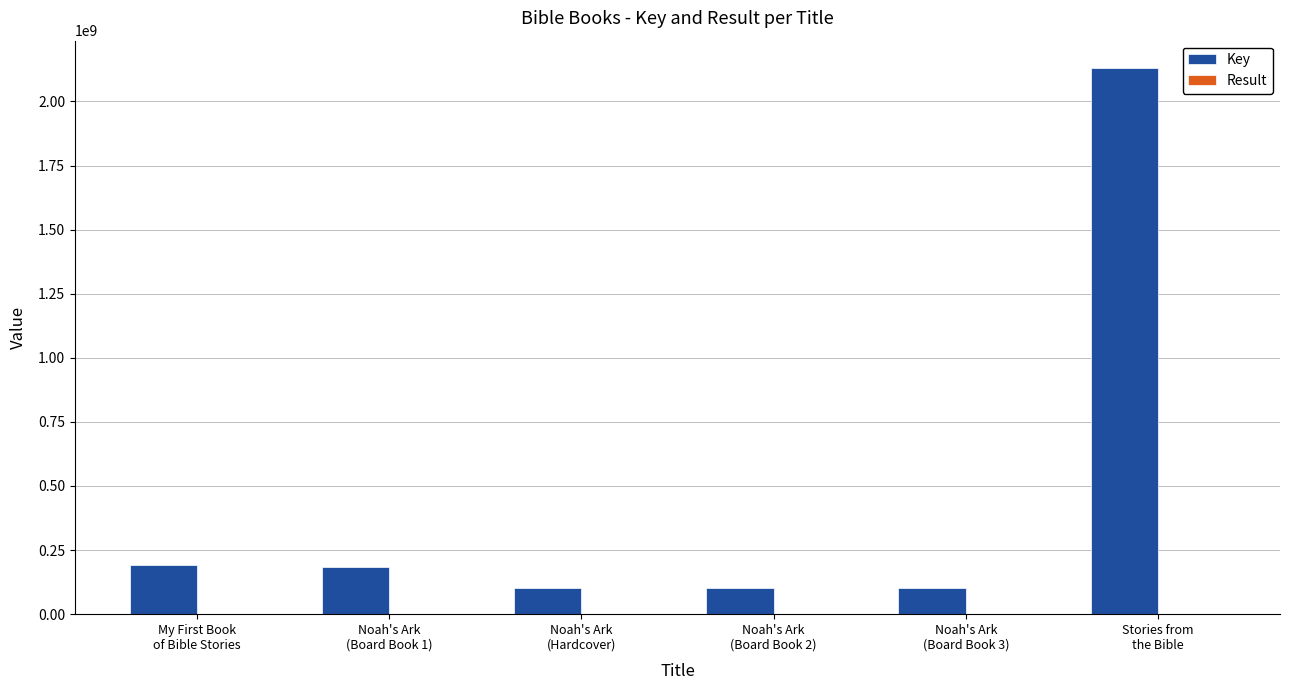

Where does the Key series first go above 183150830?

My First Book
of Bible Stories